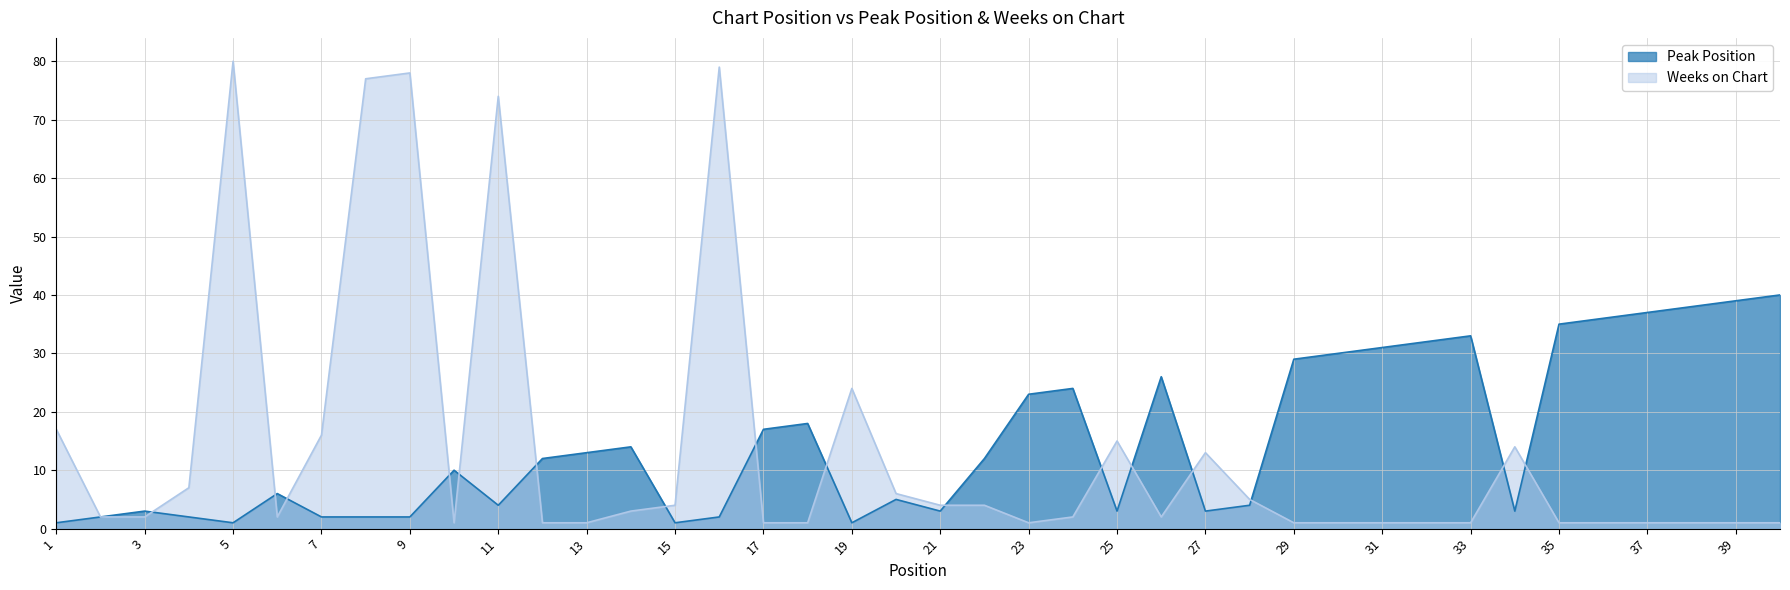

Where does the Weeks on Chart series first go above 2?

1